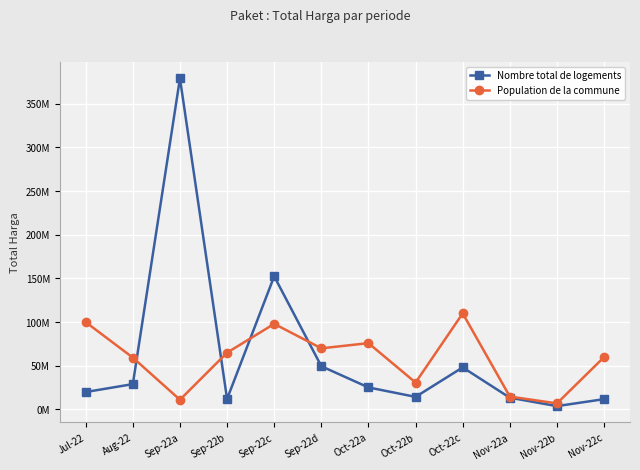

Rank the categories by Nombre total de logements value from highest to lowest.

Sep-22a, Sep-22c, Sep-22d, Oct-22c, Aug-22, Oct-22a, Jul-22, Oct-22b, Nov-22a, Sep-22b, Nov-22c, Nov-22b